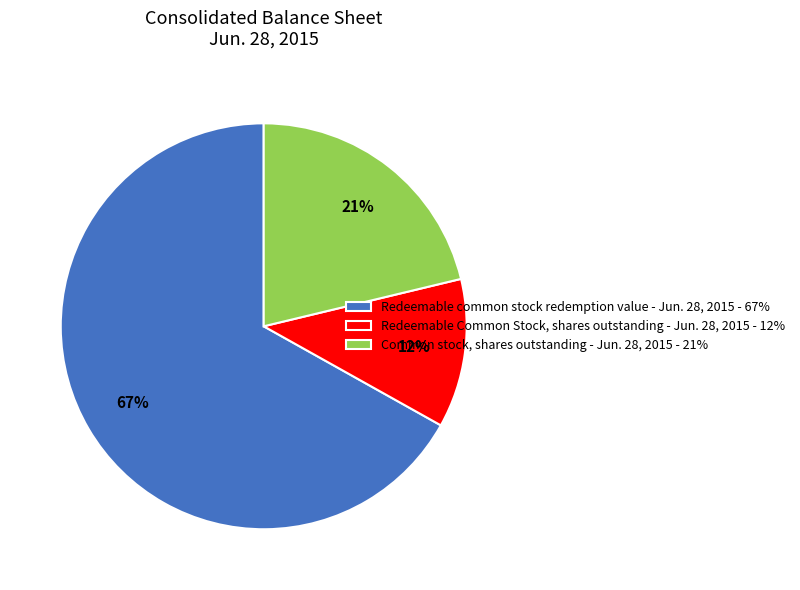

Is the sum of Redeemable common stock redemption value - Jun. 28, 2015 - 67% and Redeemable Common Stock, shares outstanding - Jun. 28, 2015 - 12% greater than half?

Yes